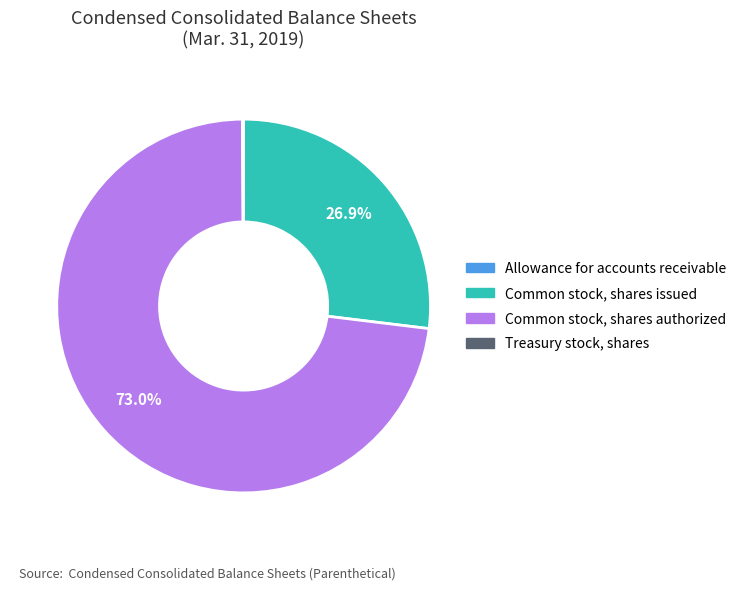

Between Common stock, shares authorized and Common stock, shares issued, which is larger?

Common stock, shares authorized